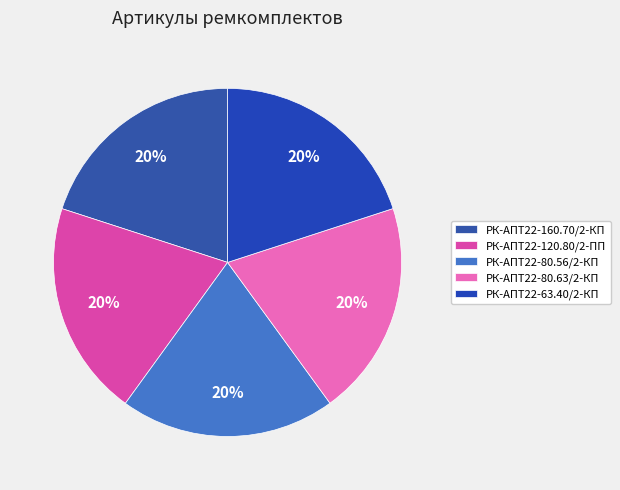

True or false: РК-АПТ22-120.80/2-ПП accounts for 15% of the total.

False